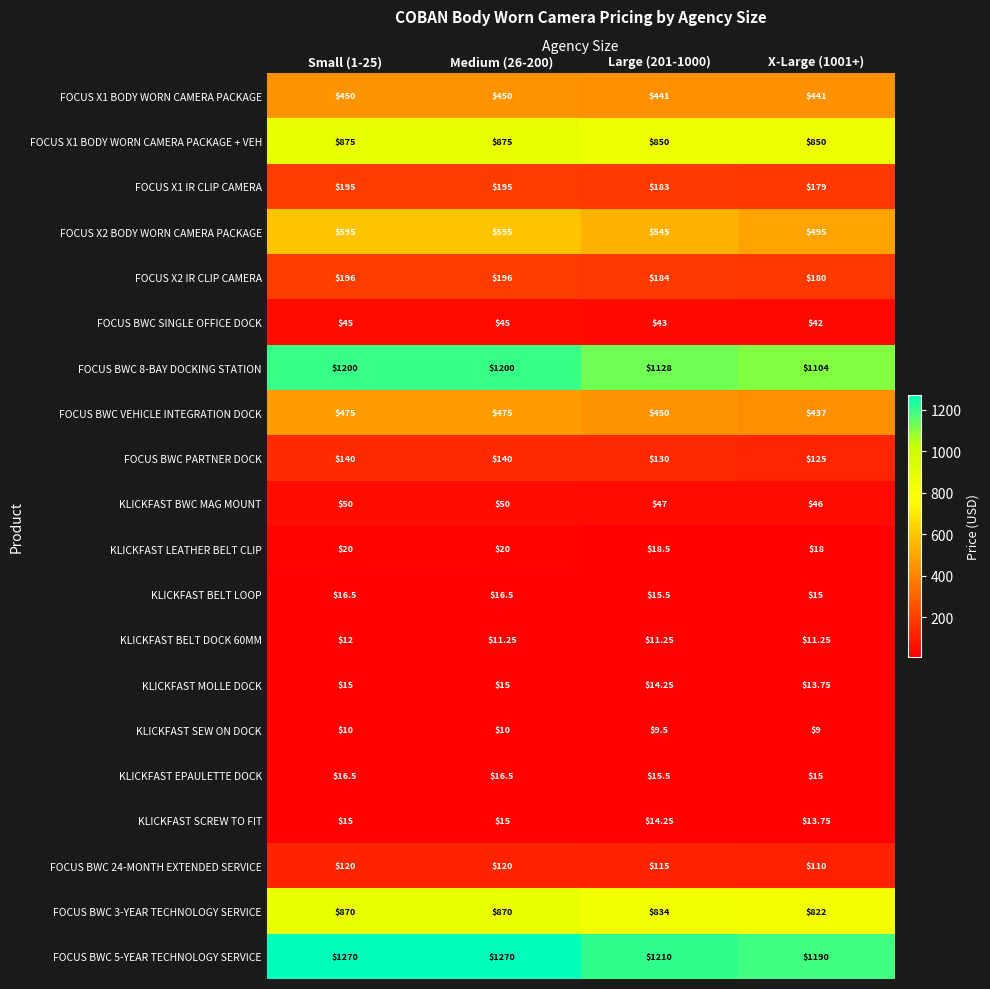

Is the value of FOCUS X1 IR CLIP CAMERA at Large (201-1000) greater than the value of FOCUS BWC PARTNER DOCK at Small (1-25)?

Yes